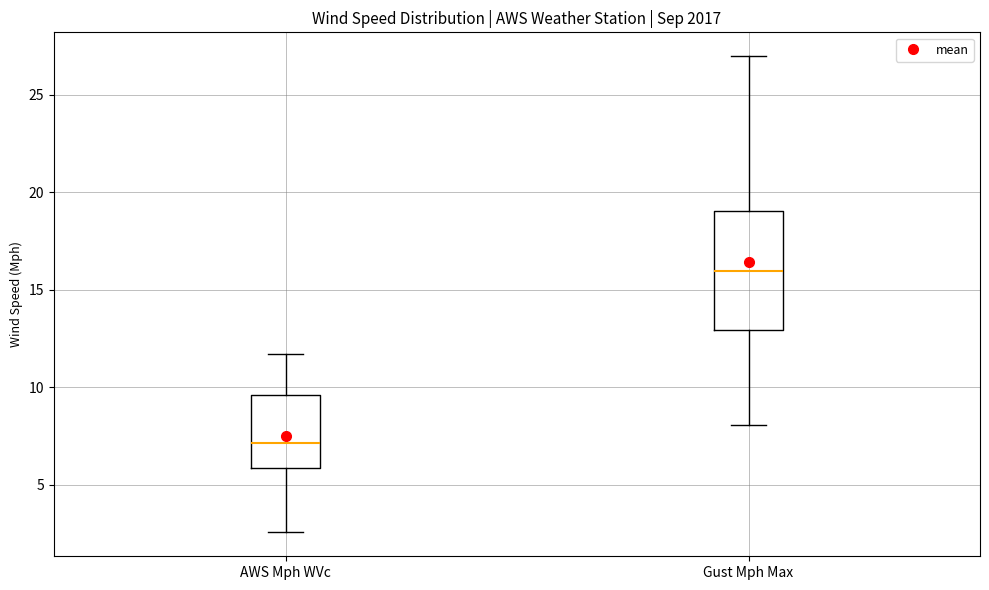

Where is the upper edge of the box for AWS Mph WVc on the y-axis? The values are not printed on the chart, so give them approximately, as read against the axis.

9.5